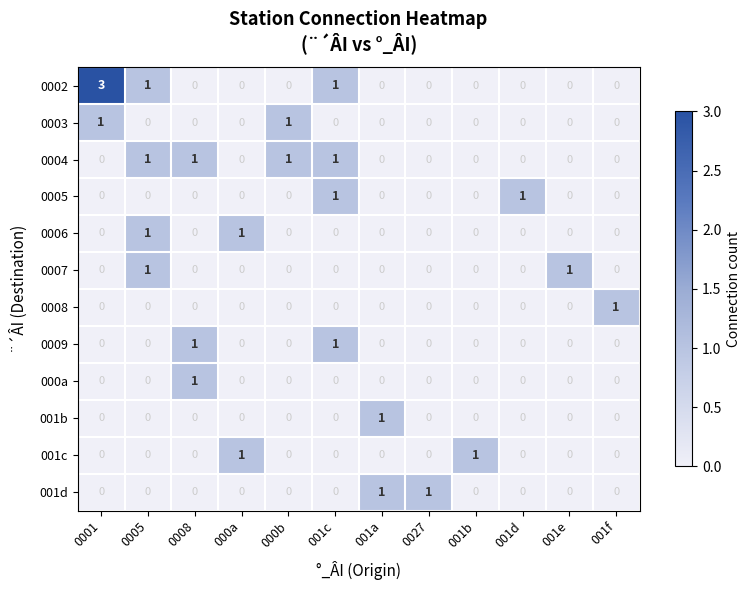

Count the 0007 values in the range 0 to 1.

12